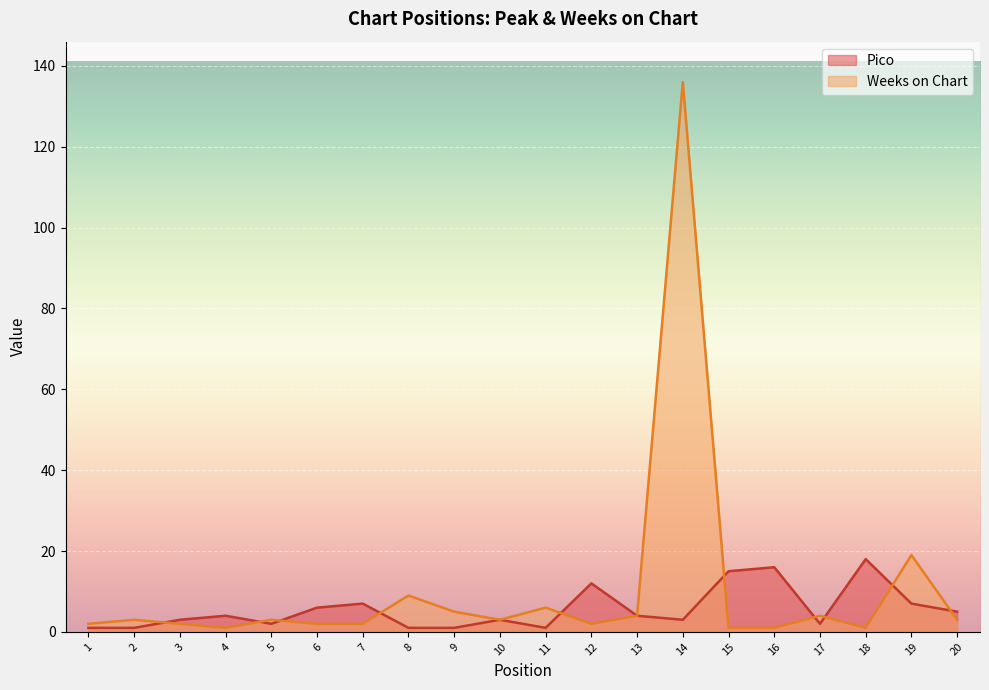

Which series has the largest range (max minus min)?

Weeks on Chart